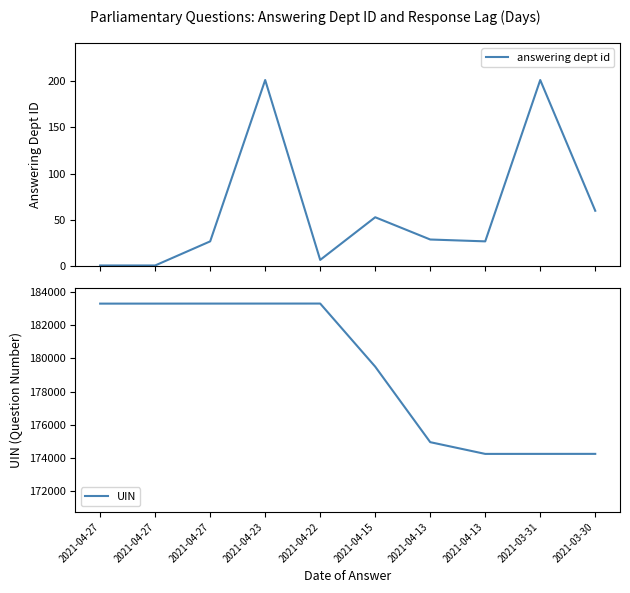

In answering dept id, how many points are higher than both neighbors (excluding endpoints)?

3